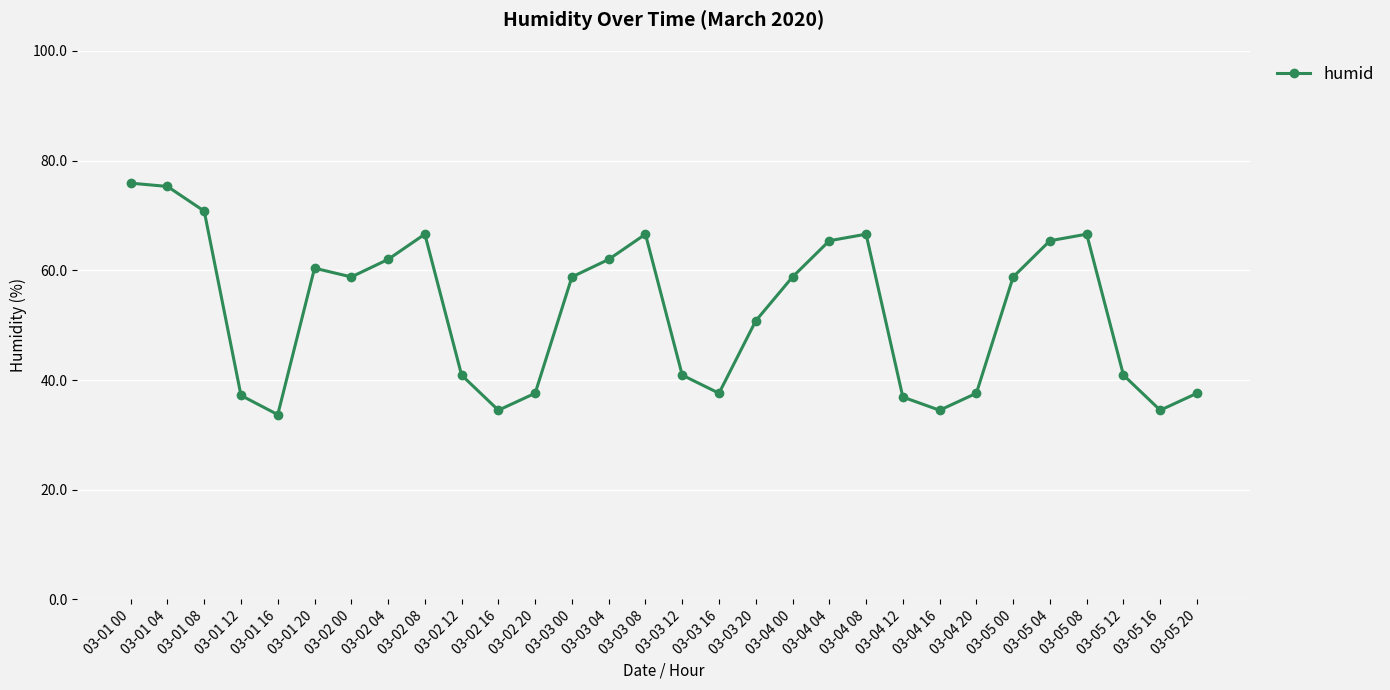

The value at 03-05 04 is 65.4. True or false?

True